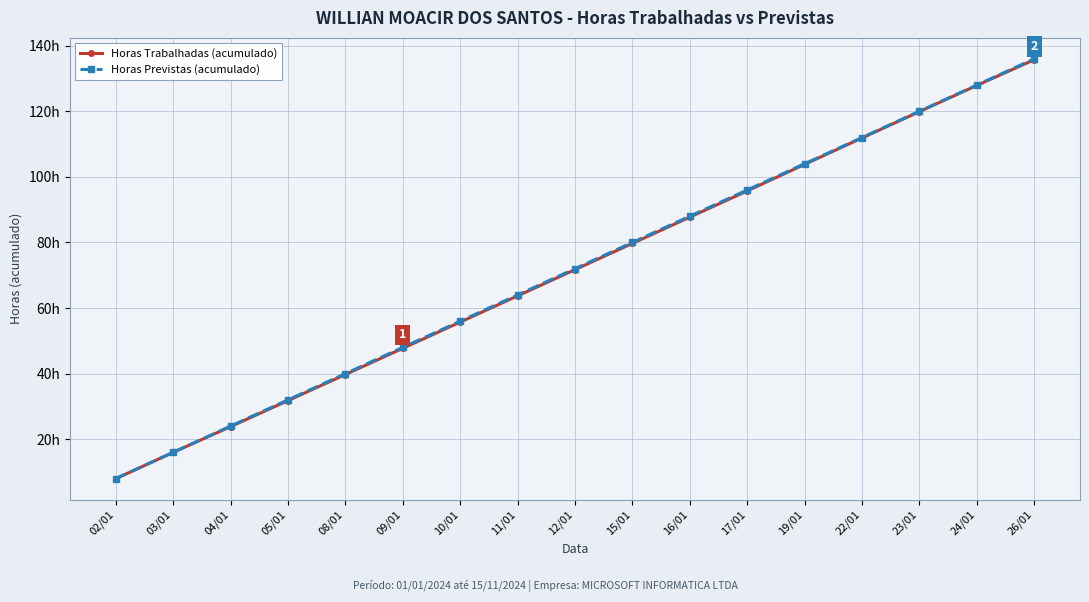

What are all the series names shown in the legend?

Horas Trabalhadas (acumulado), Horas Previstas (acumulado)